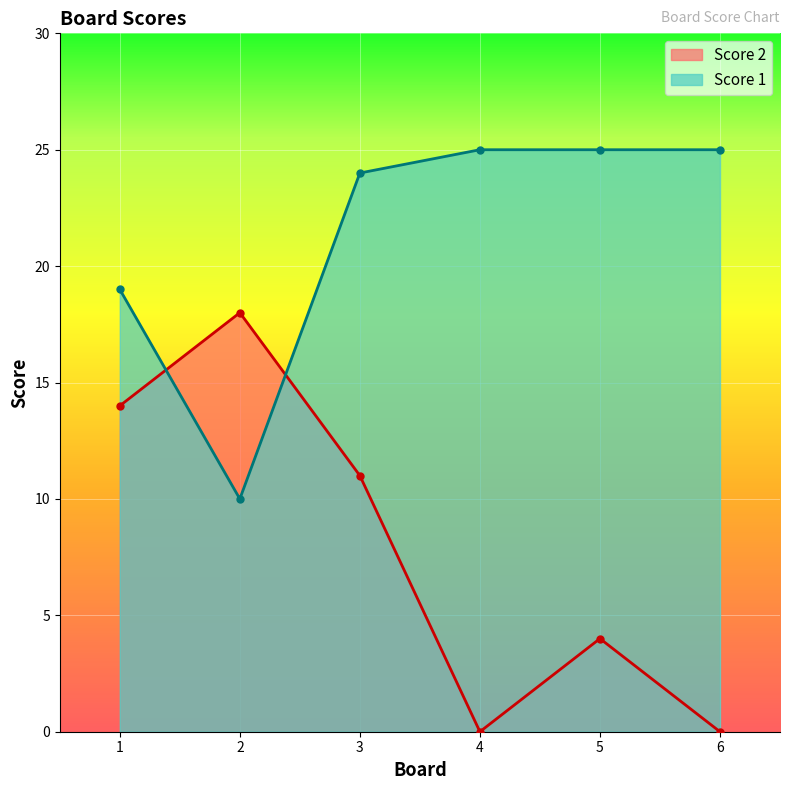

Which has a higher value, 3 or 1?

1